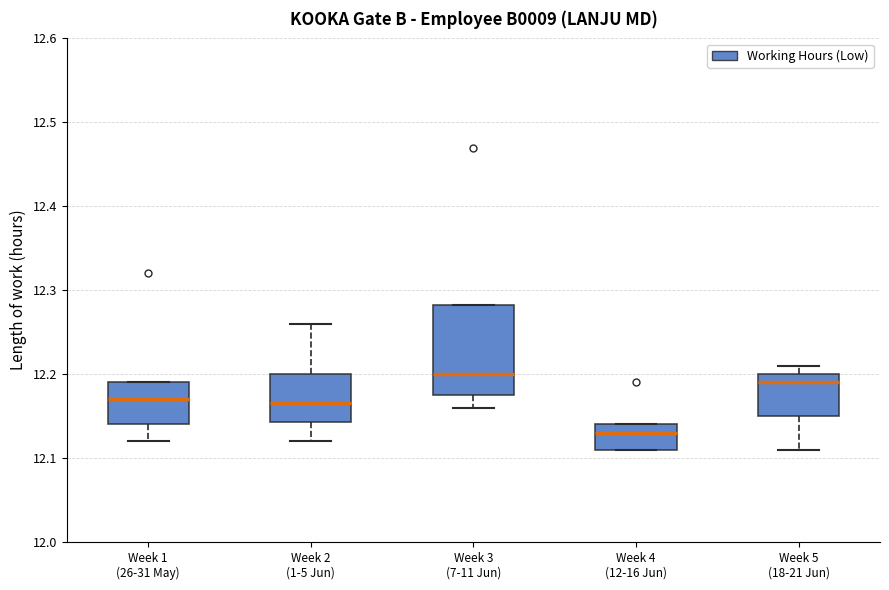

Which box is the tallest, from its lower edge to its upper edge?

Week 3 (7-11 Jun)